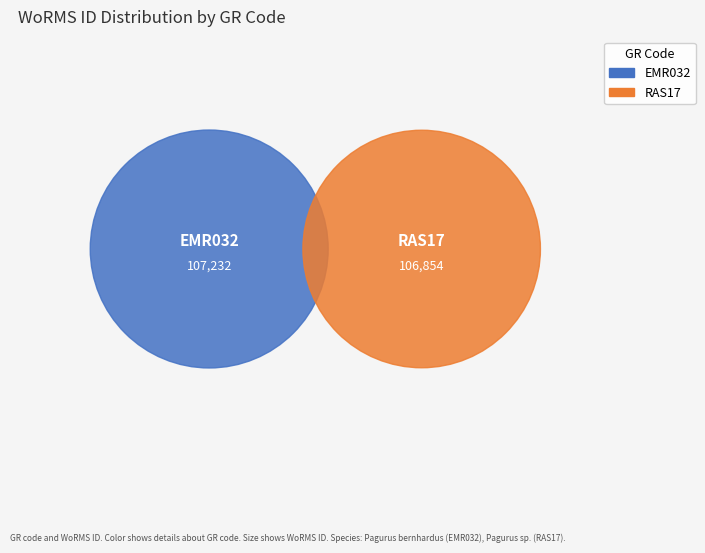

True or false: RAS17 accounts for 50% of the total.

True